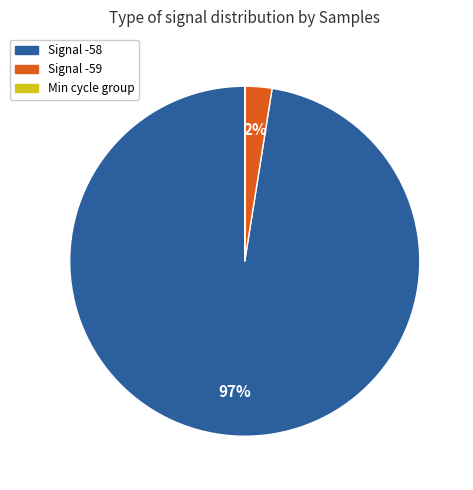

Does any single category account for the majority?

Yes